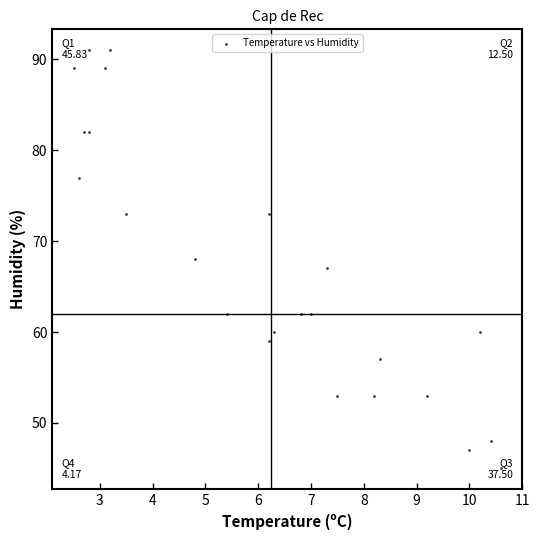

What is the range of Y values (max minus min)?

46